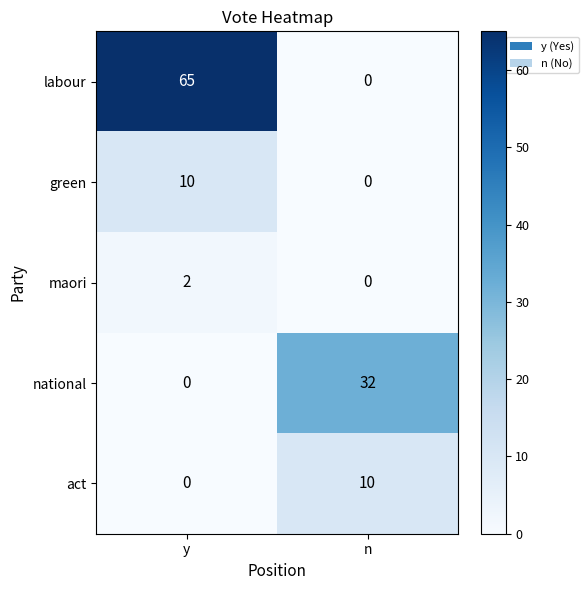

At which label does maori reach its peak?

y